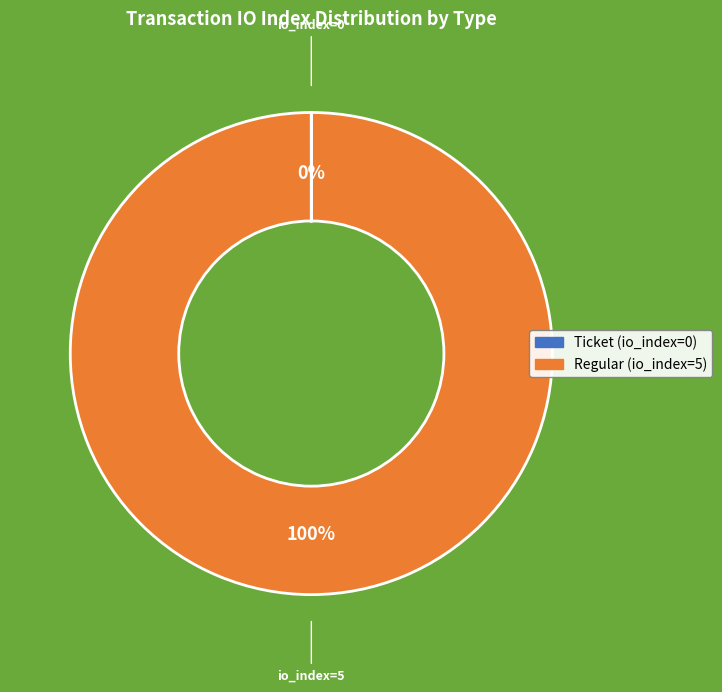

To the nearest percent, what is the average slice percentage?

50%